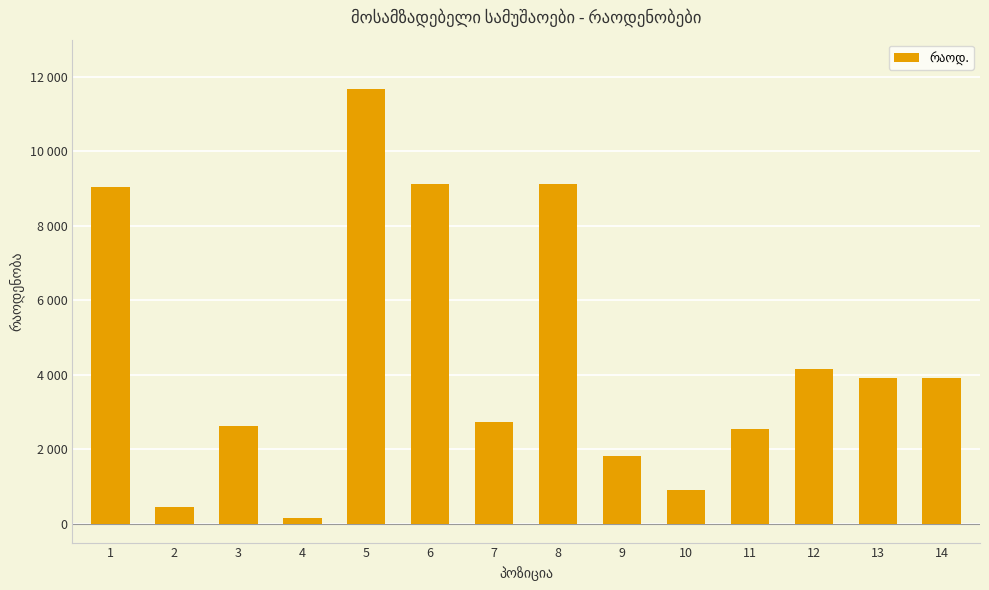

What is the value of the 6th bar from the left?

9121